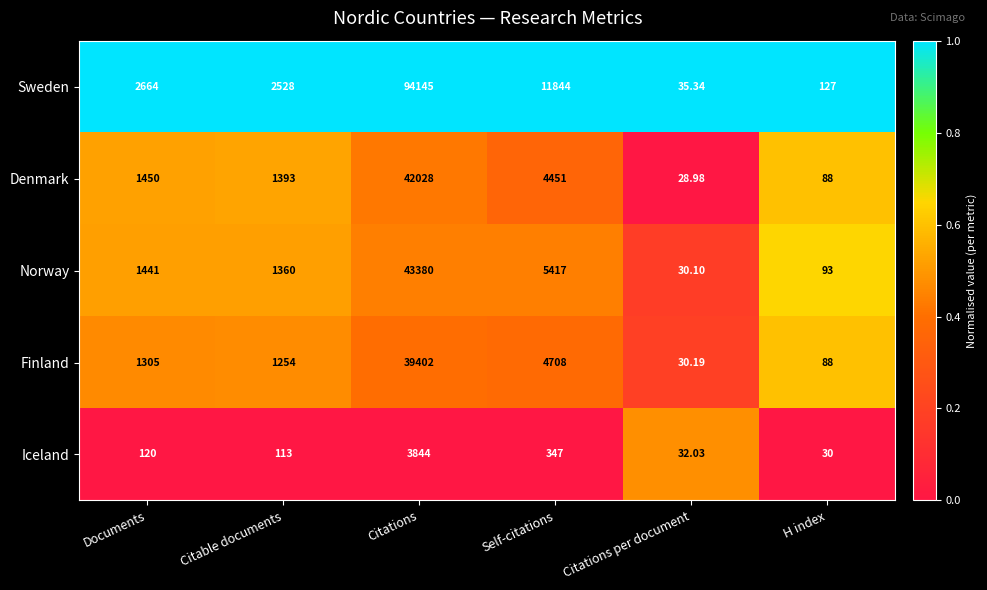

At which category does the chart reach its peak across all series?

Citations